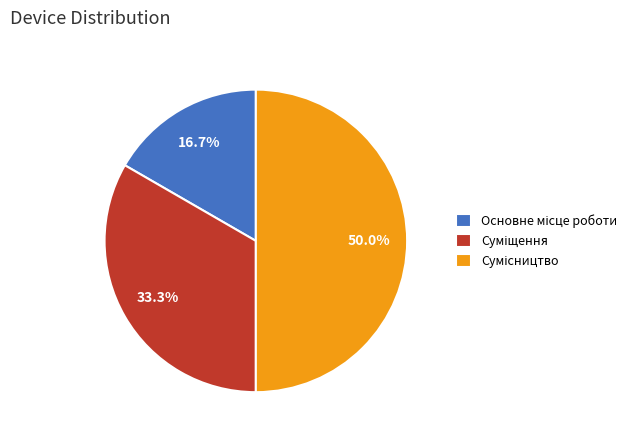

To the nearest percent, what percentage of the pie is Сумісництво?

50%